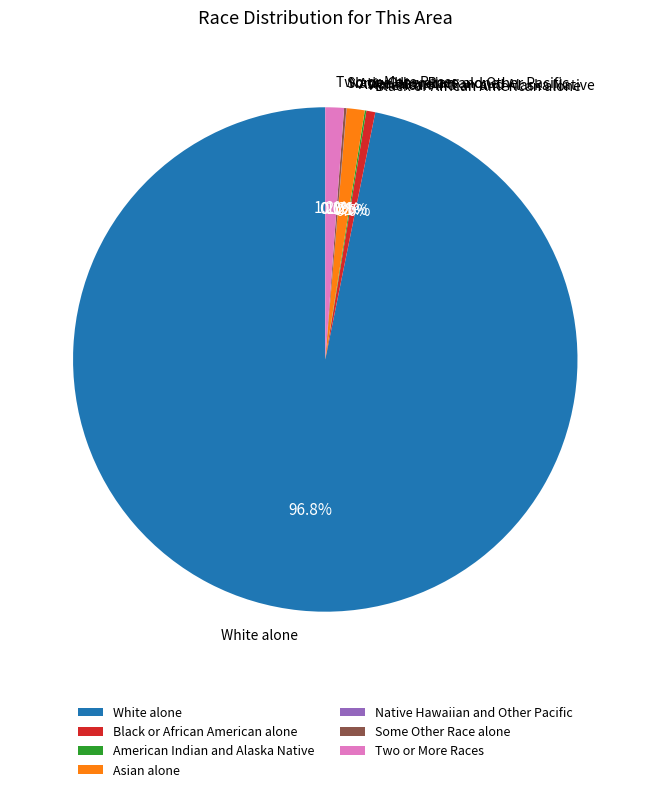

The Black or African American alone slice represents 15% of the pie. True or false?

False